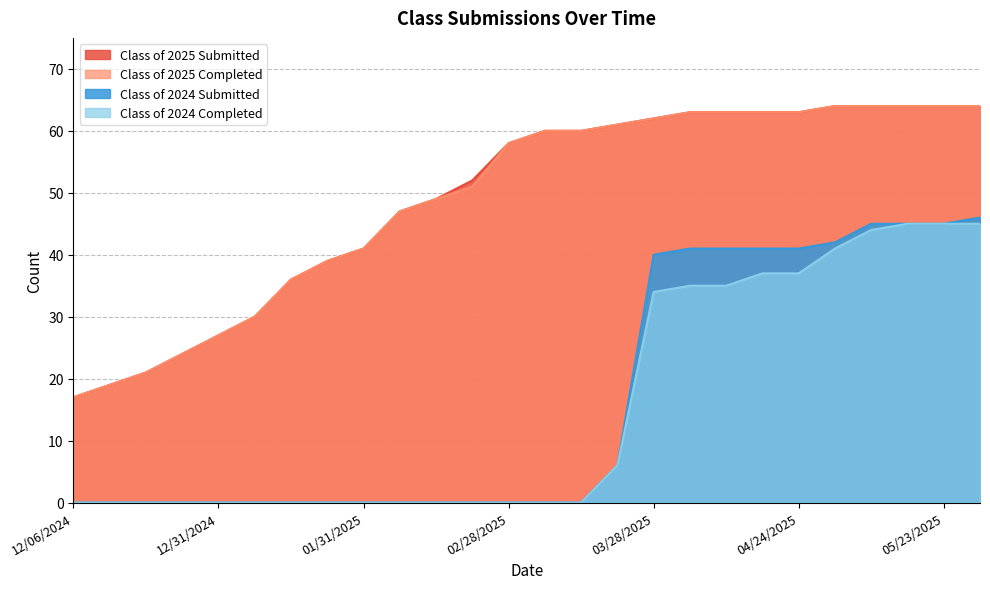

What are all the series names shown in the legend?

Class of 2025 Submitted, Class of 2025 Completed, Class of 2024 Submitted, Class of 2024 Completed